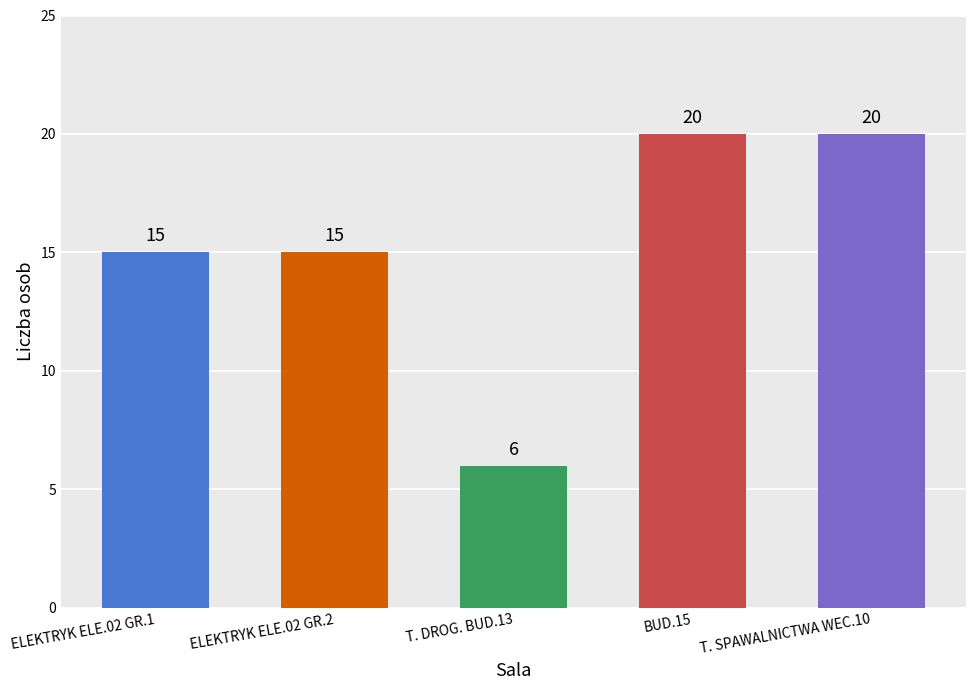

How many values are between 15 and 20?

4